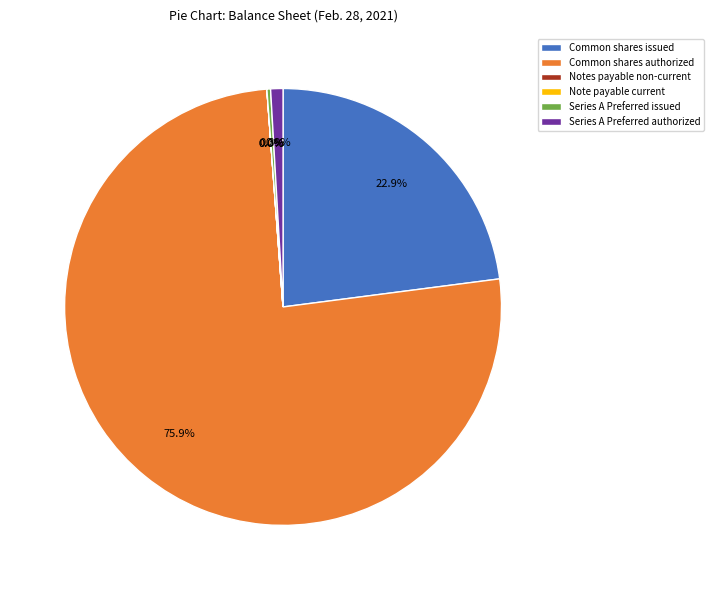

Which category has the biggest portion of the pie?

Common shares authorized